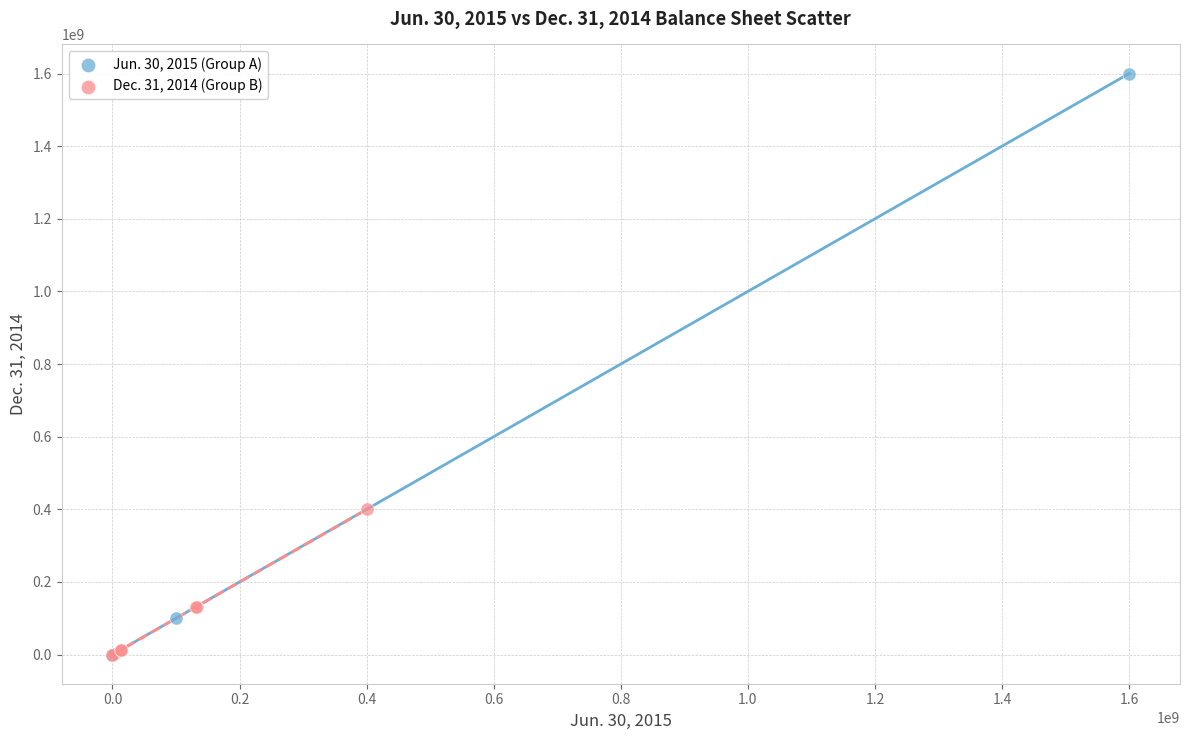

Which series has the largest Y range (max minus min)?

Jun. 30, 2015 (Group A)